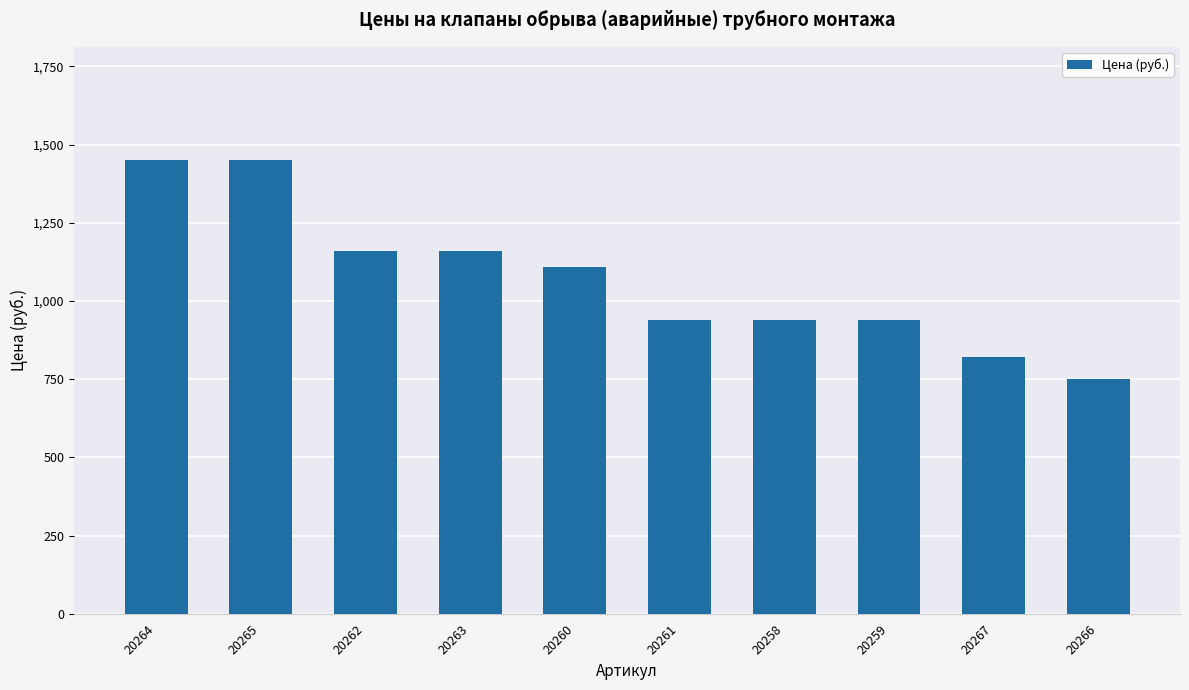

True or false: the data shows 2128 at 20264.

False